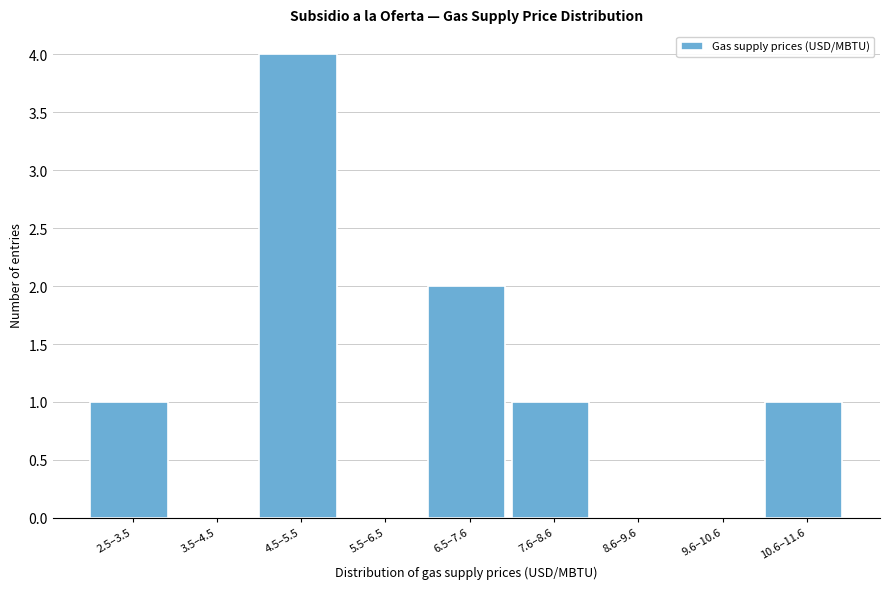

Reading left to right, what are all the values shown in this chart?

2.5–3.5=1	3.5–4.5=0	4.5–5.5=4	5.5–6.5=0	6.5–7.6=2	7.6–8.6=1	8.6–9.6=0	9.6–10.6=0	10.6–11.6=1